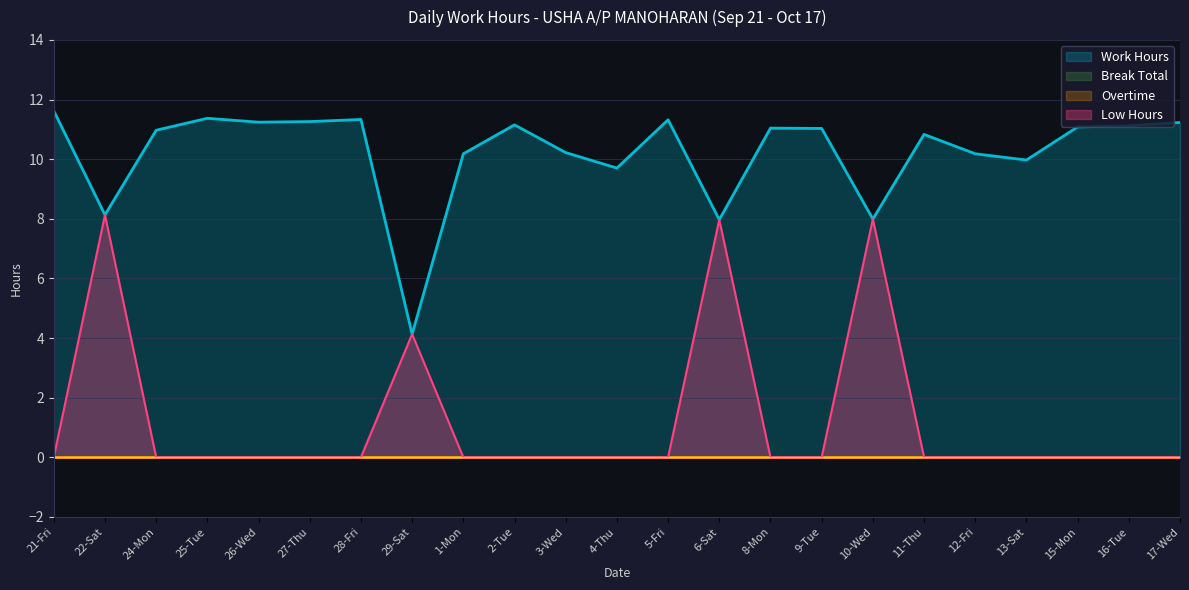

Is it true that Work Hours equals 5.5 at 29-Sat?

False